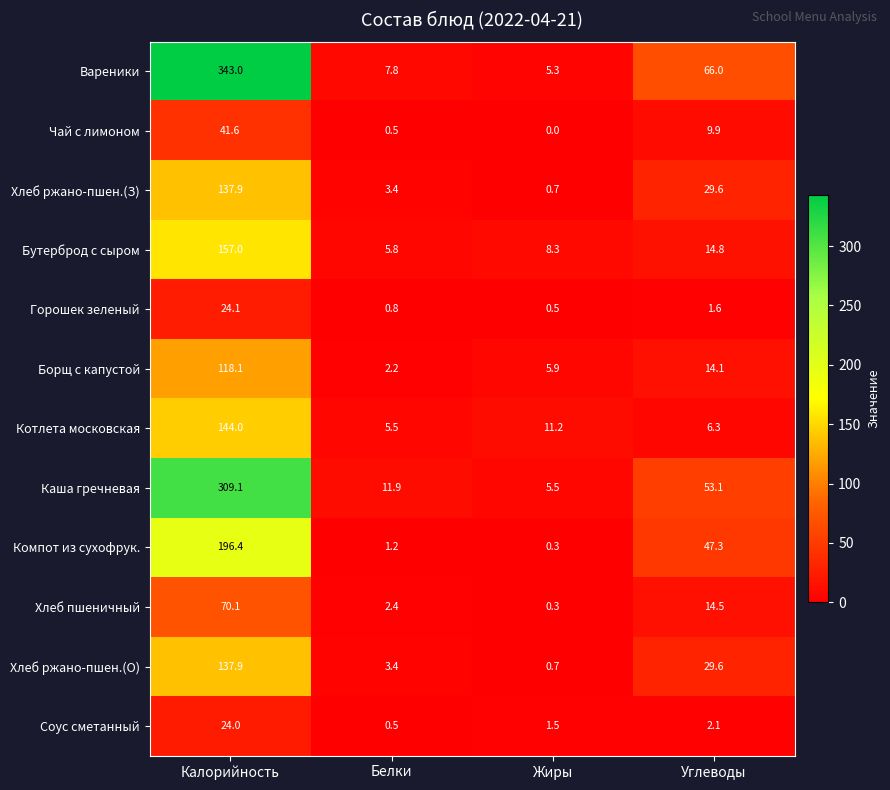

Read the Котлета московская value at Углеводы.

6.3